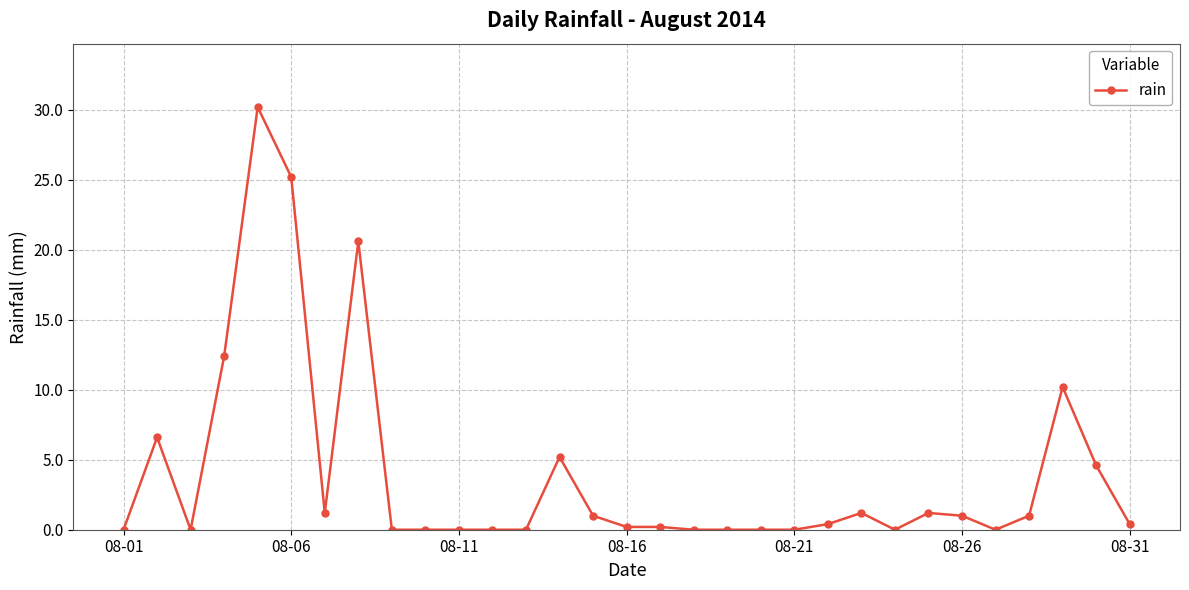

What is the difference between the maximum and minimum values?

30.2